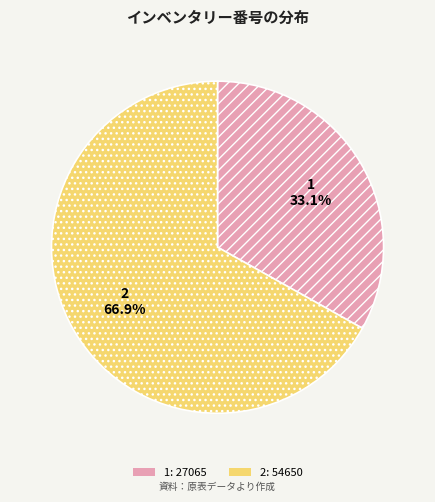

What percentage is the 1 slice, to the nearest percent?

33%